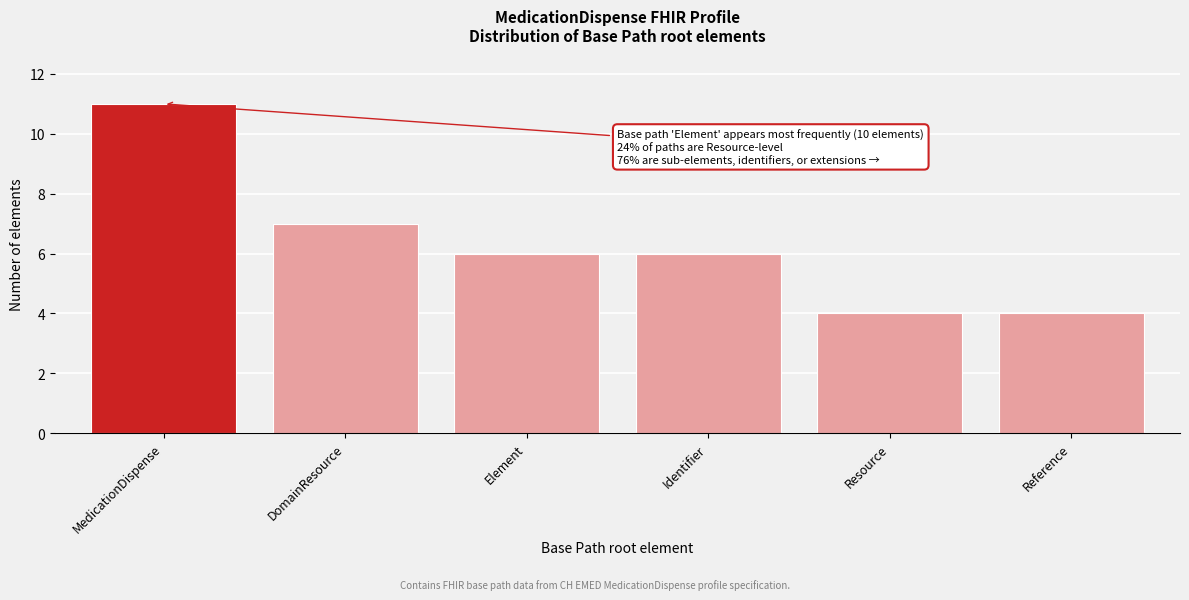

Reading left to right, list all the values displayed in this chart.

11	7	6	6	4	4